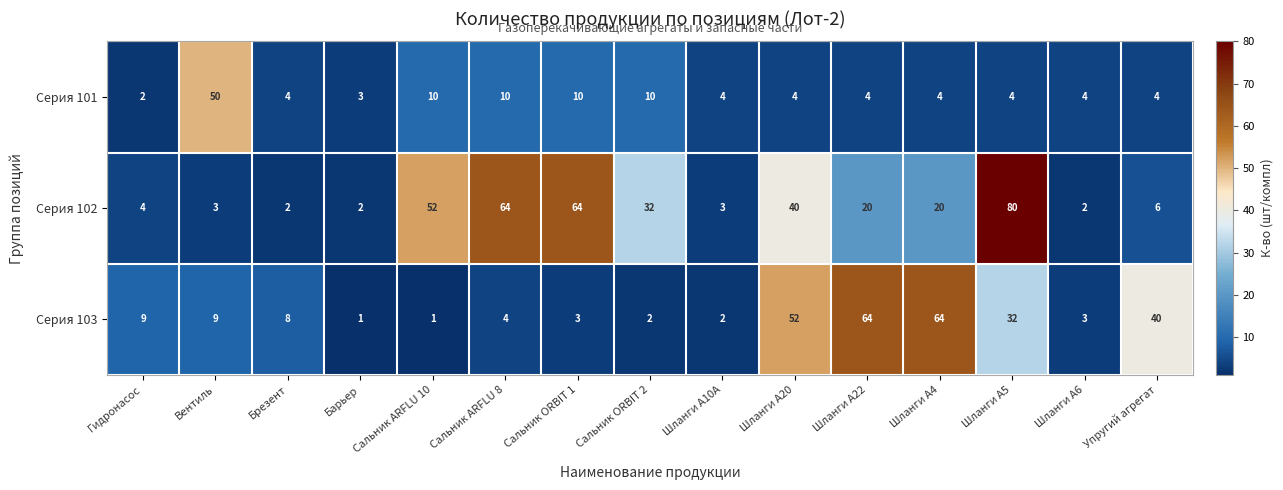

Which series has the largest total across all categories?

Серия 102